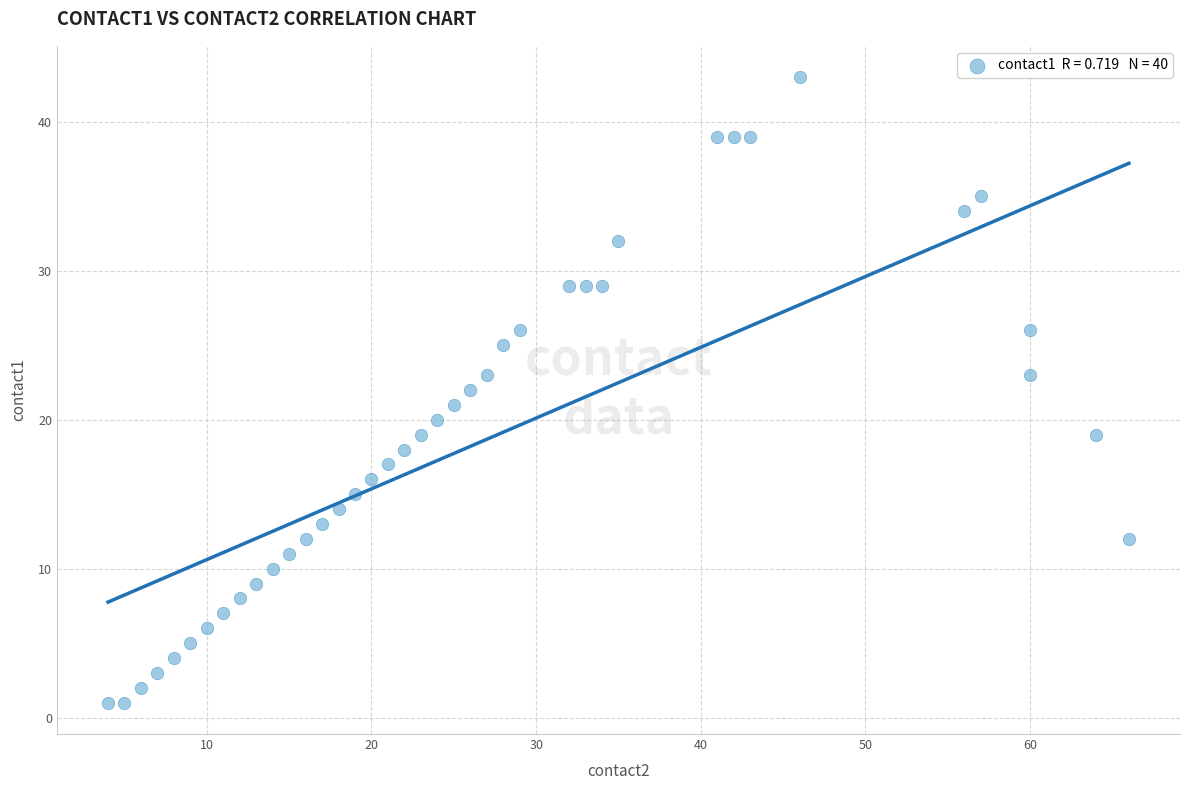

What is the range of Y values (max minus min)?

42